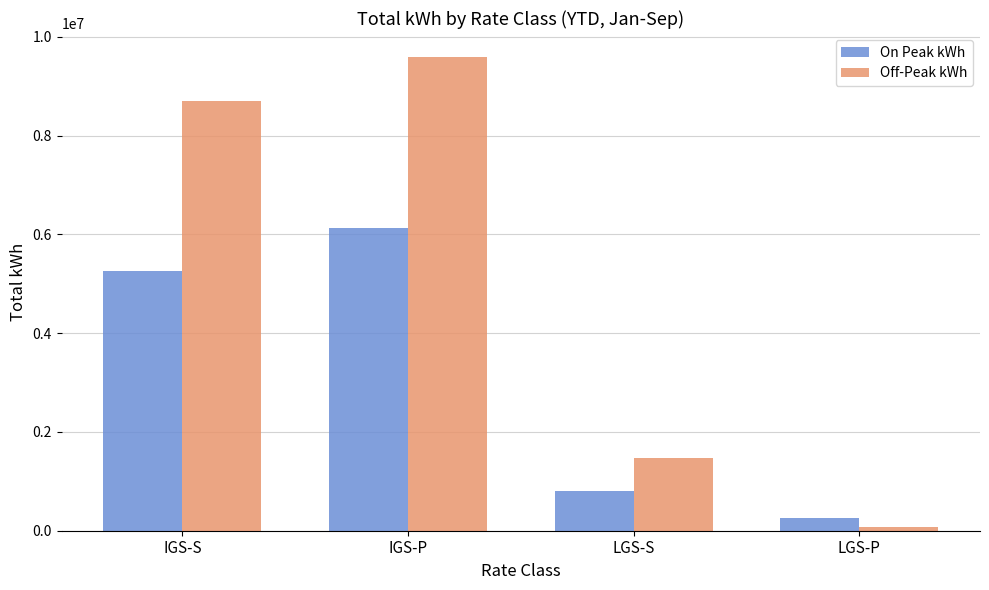

What is the greatest value displayed?

9598202.5